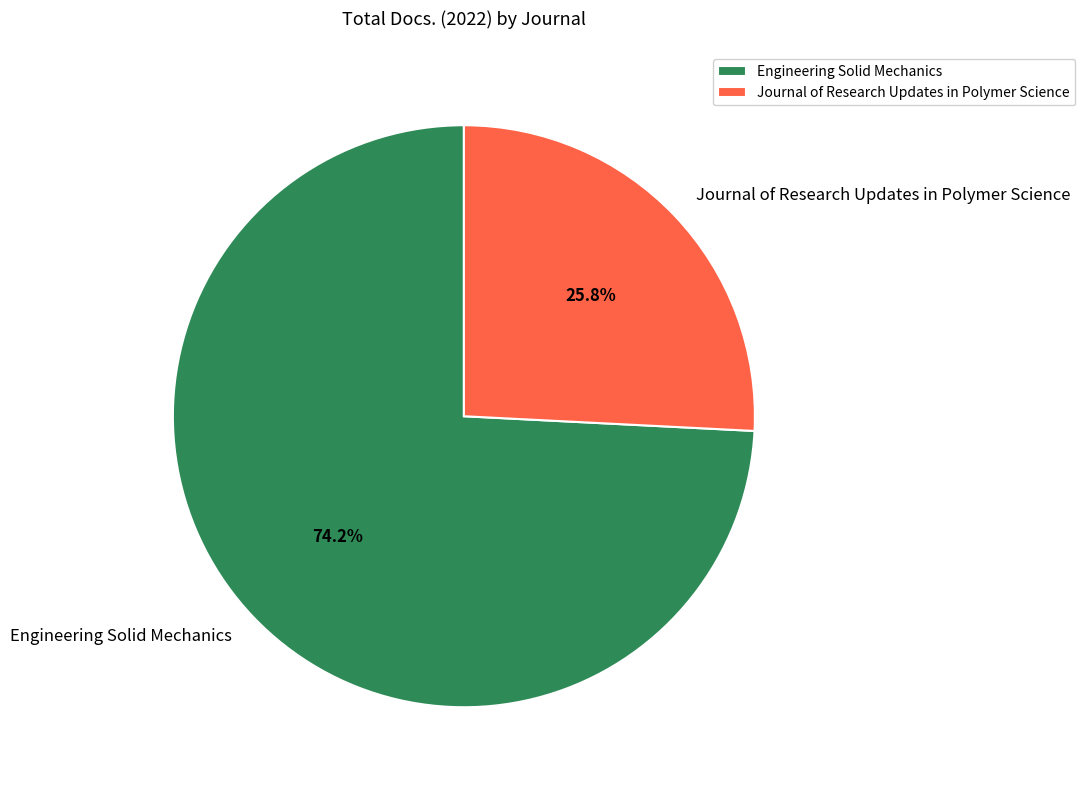

Between Engineering Solid Mechanics and Journal of Research Updates in Polymer Science, which is larger?

Engineering Solid Mechanics